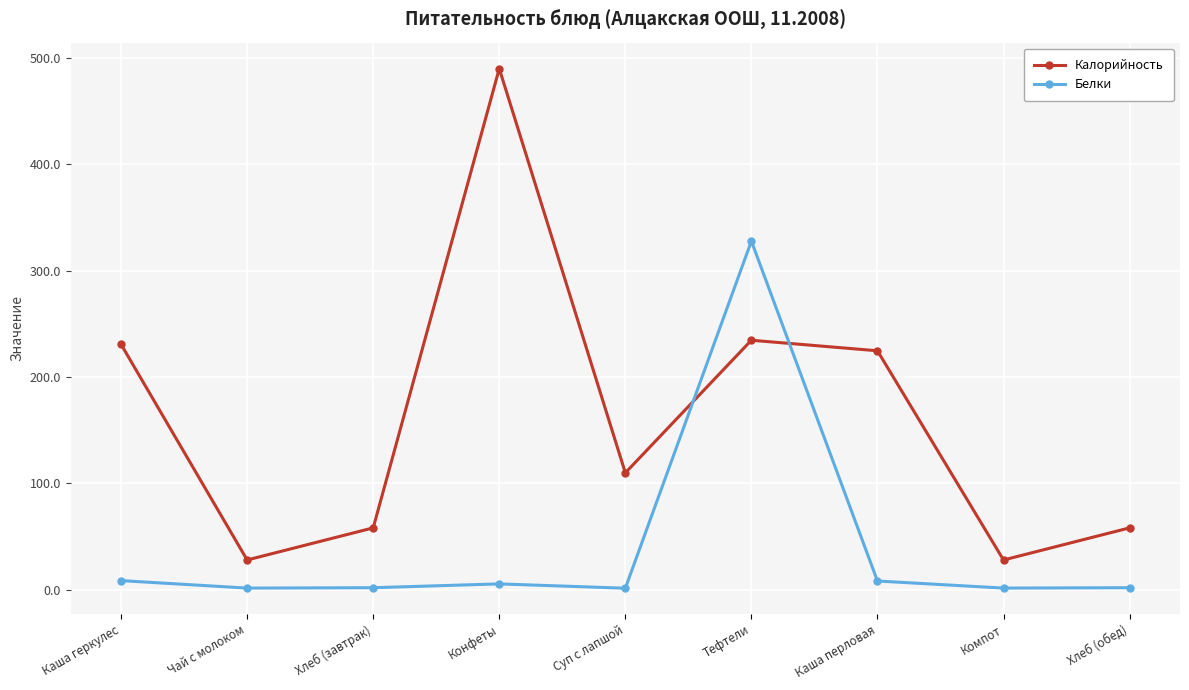

The Белки series shows 1.6 at Чай с молоком. True or false?

True